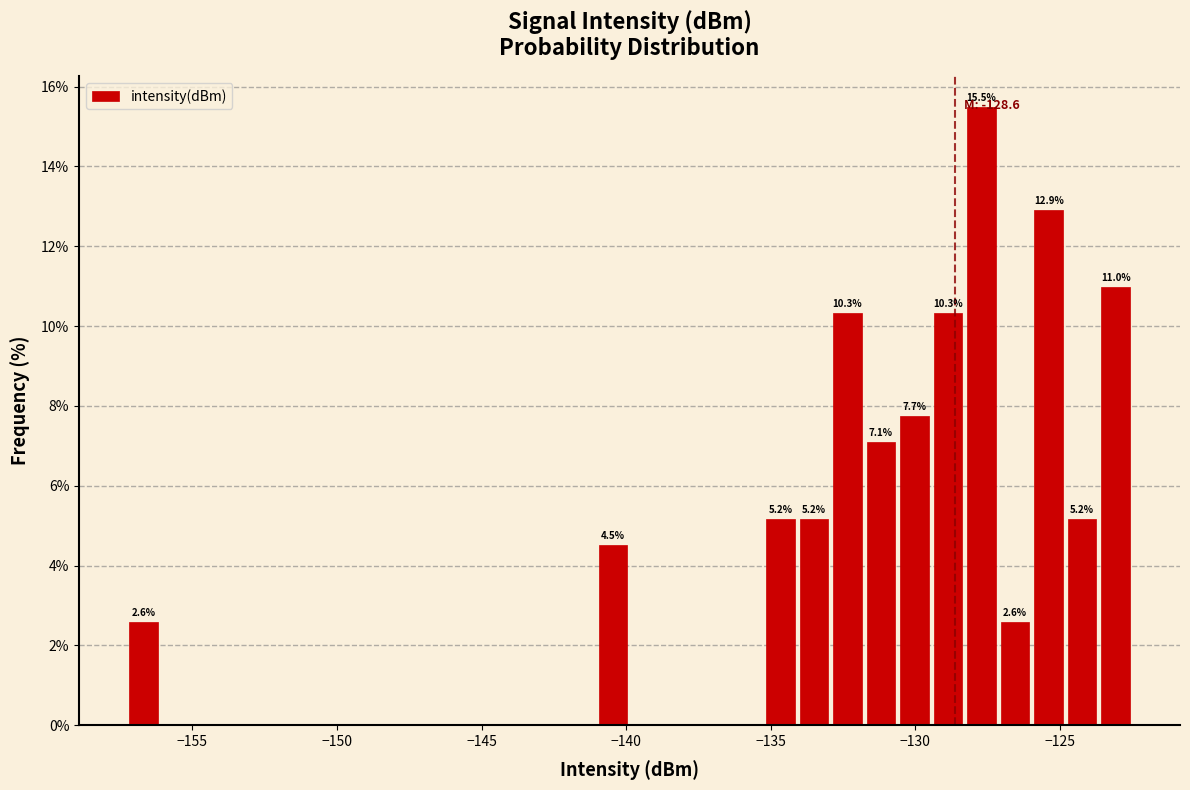

Around what value on the x-axis is the tallest bar? Give the approximate position of its centre, as read against the axis.

-127.5